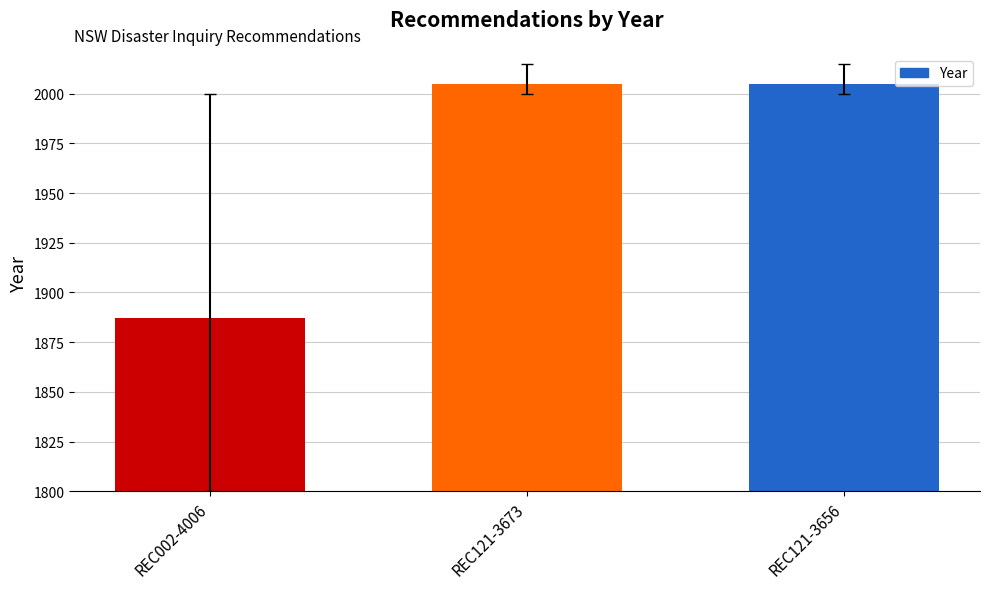

What is the sum of the values at REC121-3656 and REC002-4006?

3892